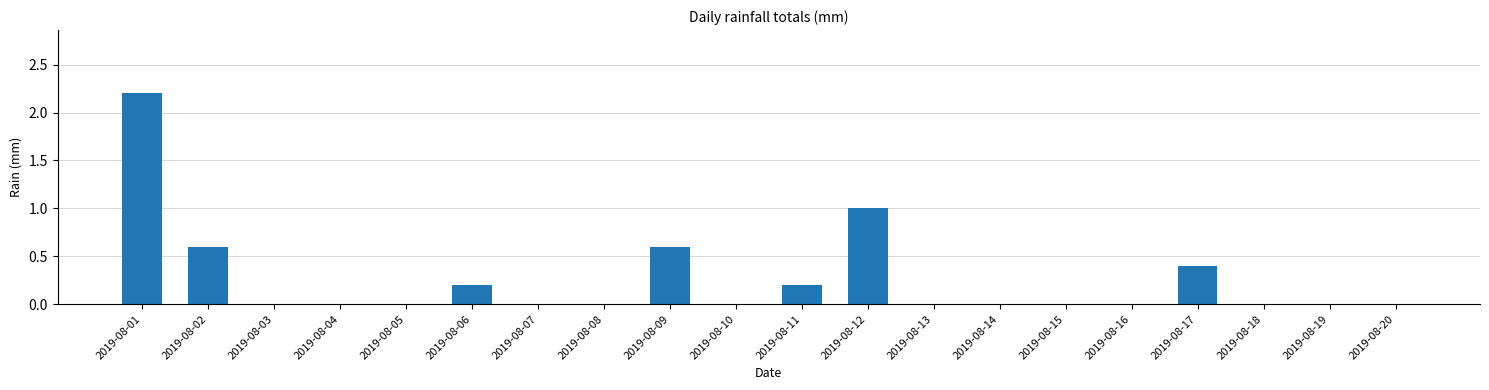

What is the change in value from 2019-08-09 to 2019-08-12?

+0.4